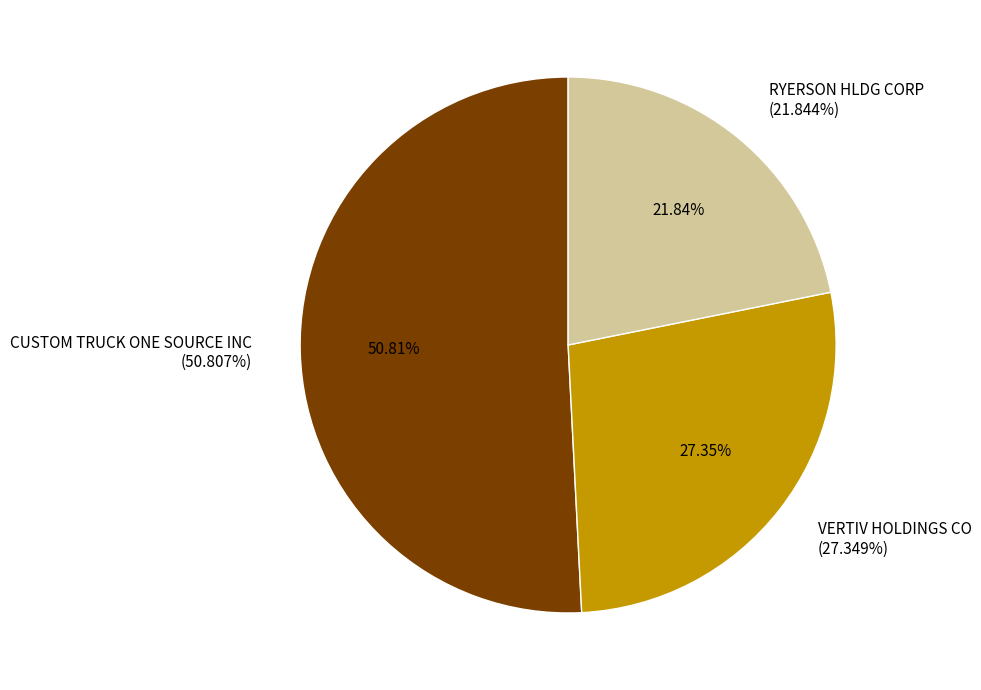

What is the change in value from CUSTOM TRUCK ONE SOURCE INC to RYERSON HLDG CORP?

-29.0